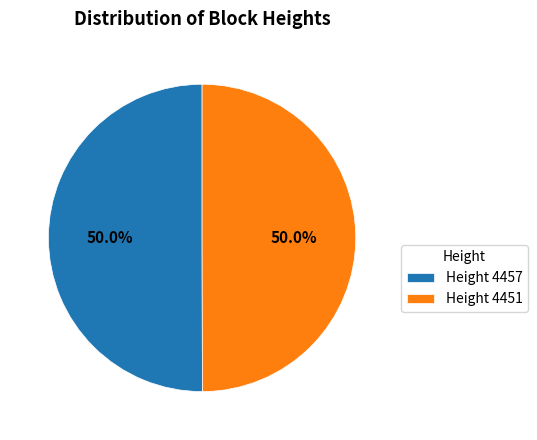

The Height 4457 slice represents 50% of the pie. True or false?

True